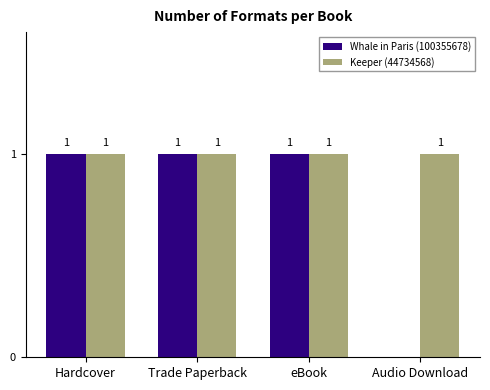

The Keeper (44734568) series shows 0 at Audio Download. True or false?

False